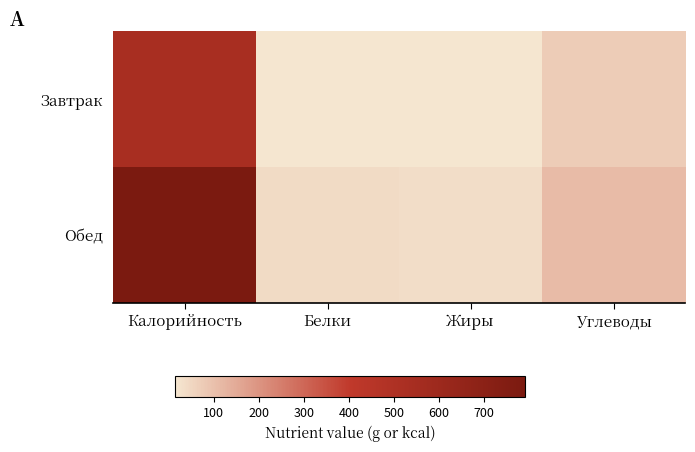

Which series has the largest total across all categories?

Обед